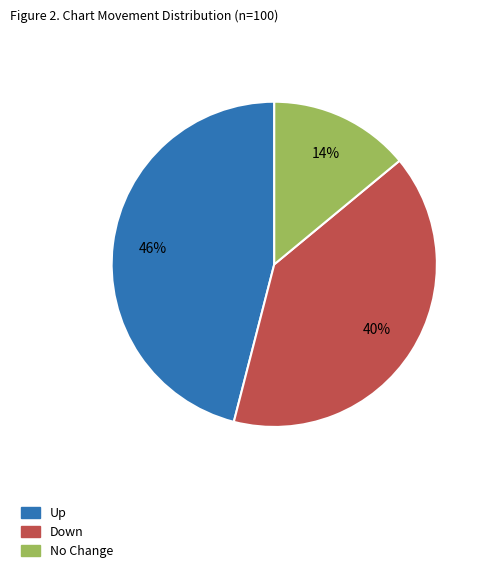

How many segments does this pie chart have?

3